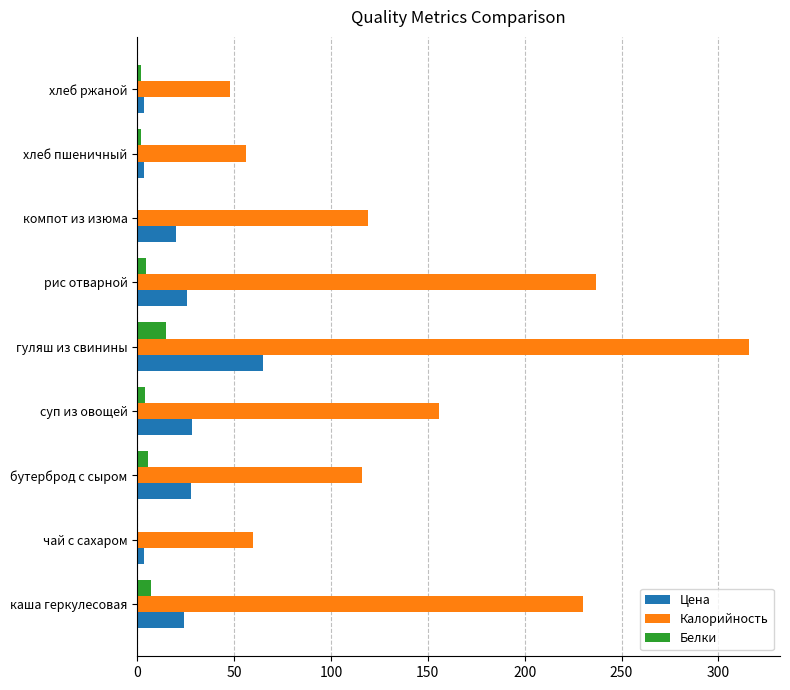

What is the sum of all Белки values?

39.8